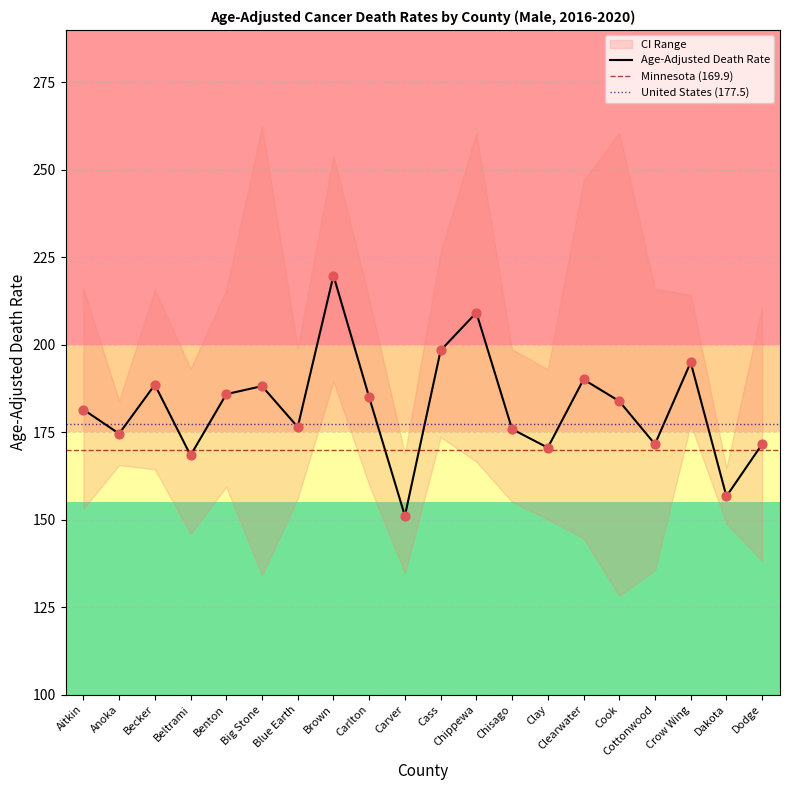

What is the total value across all series at Aitkin?

550.7